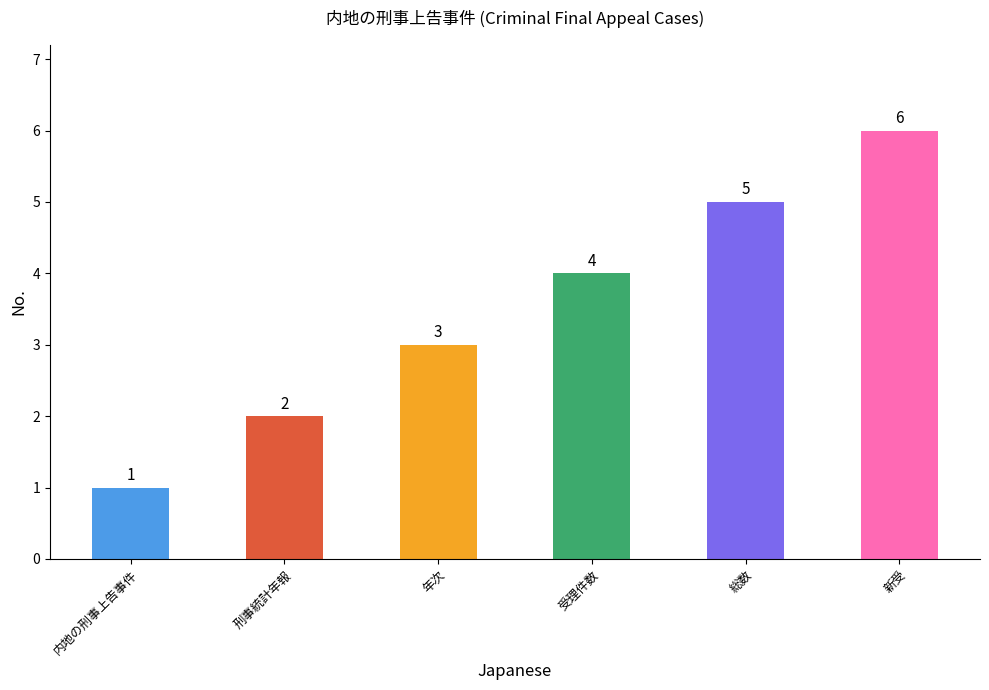

Rank the categories by value from highest to lowest.

新受, 総数, 受理件数, 年次, 刑事統計年報, 内地の刑事上告事件